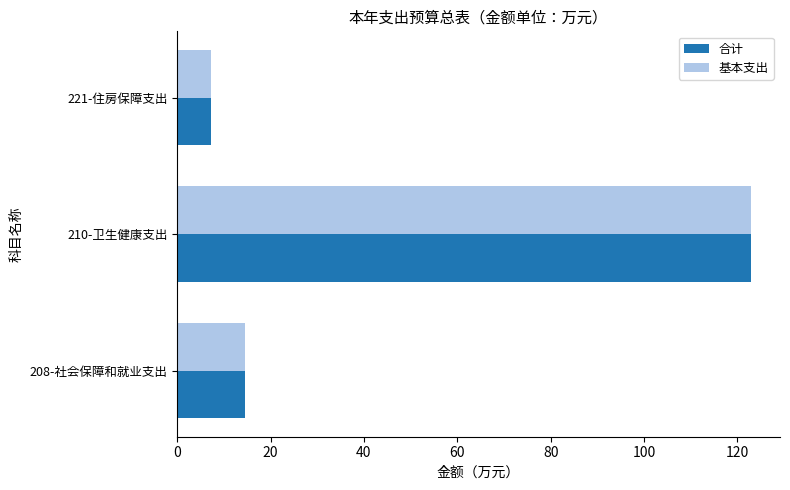

What is the highest value of the 基本支出 series?

123.0